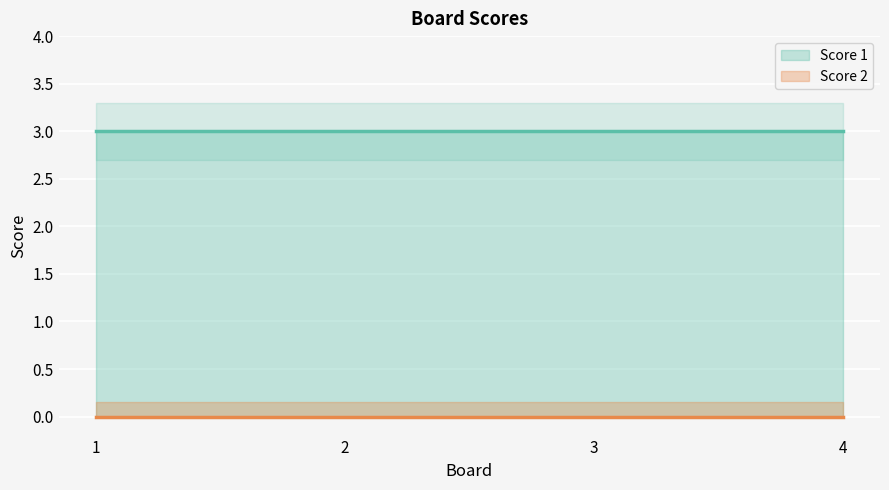

Reading left to right, list all the values displayed in this chart.

Score 1: 3	3	3	3
Score 2: 0	0	0	0